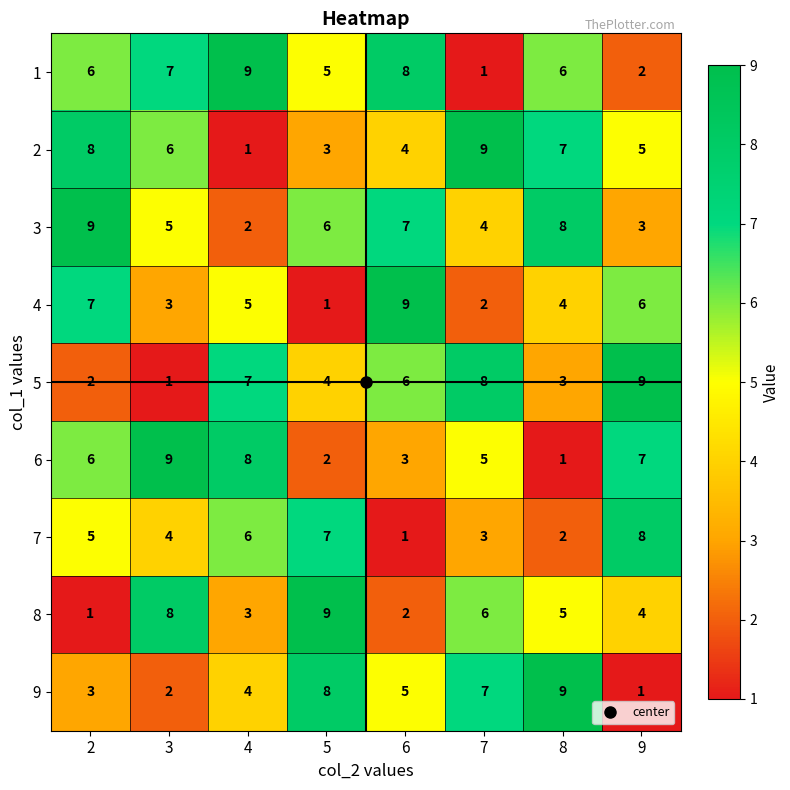

What is the spread (max minus min) of values at 2?

8